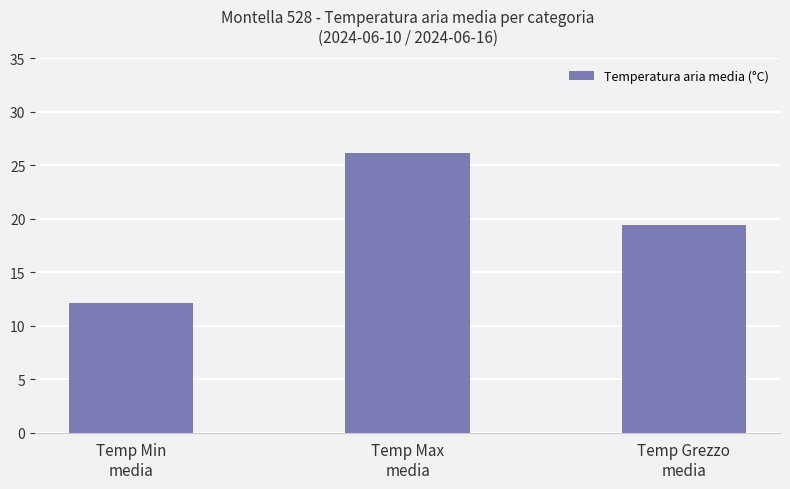

What is the label of the 1st bar from the right?

Temp Grezzo
media